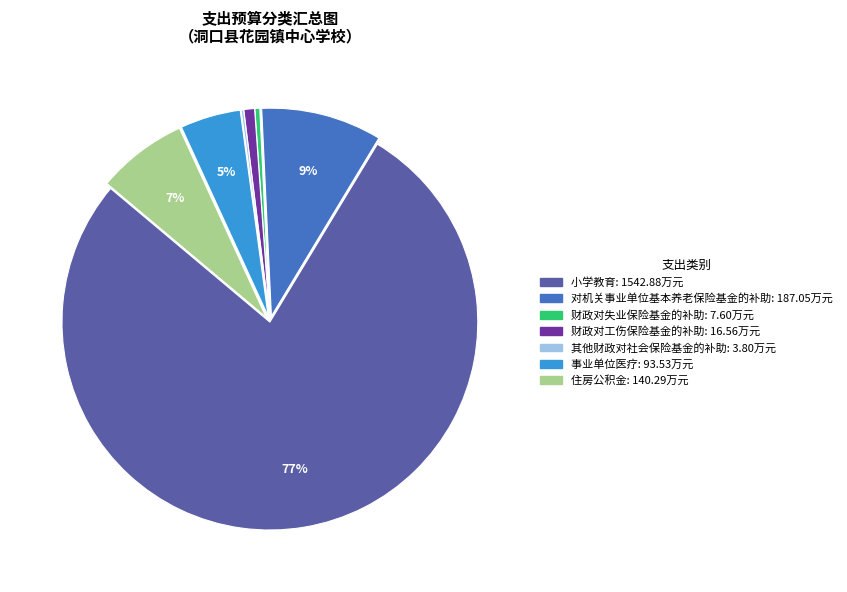

To the nearest percent, what is the average slice percentage?

14%